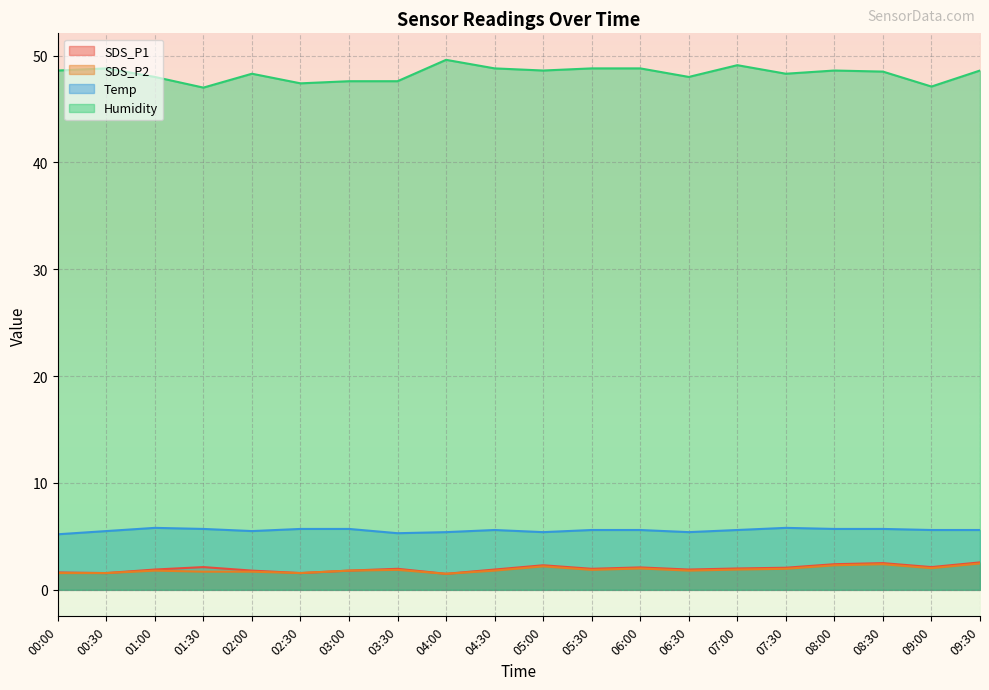

What is the sum of all Humidity values?

966.1